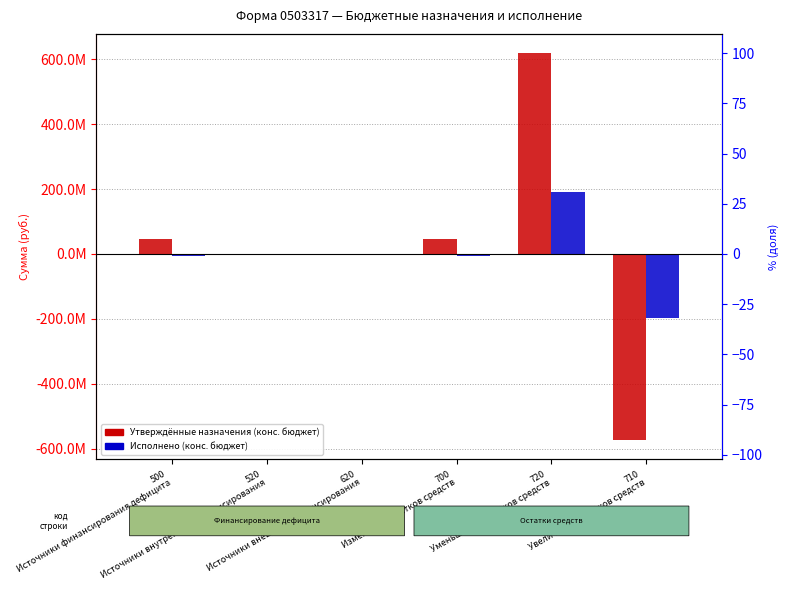

What is the label of the 5th bar from the left?

720
Уменьшение остатков средств